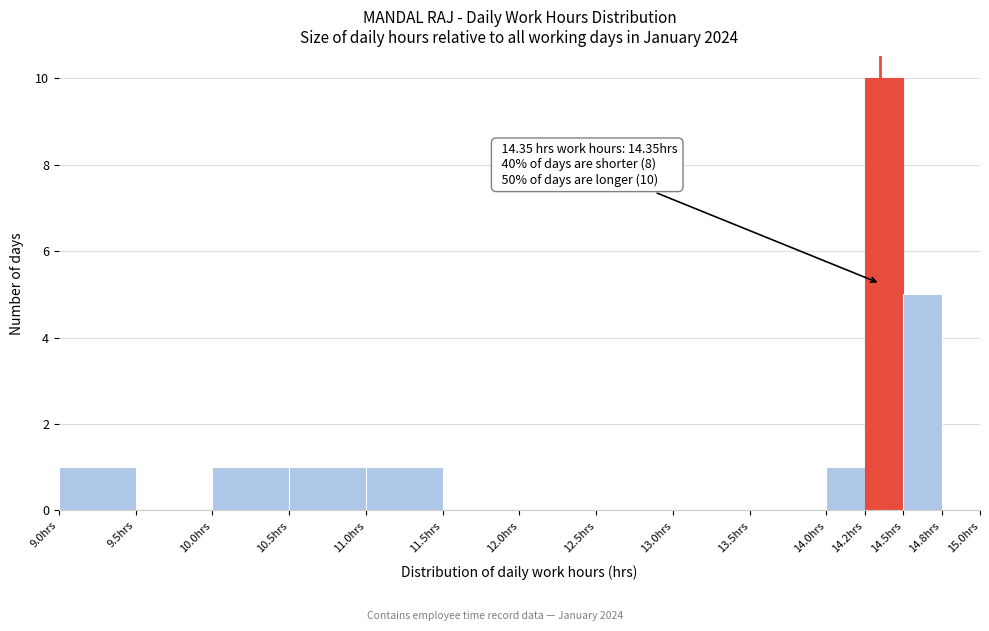

Which range on the x-axis has the tallest bar?

14.25 to 14.50